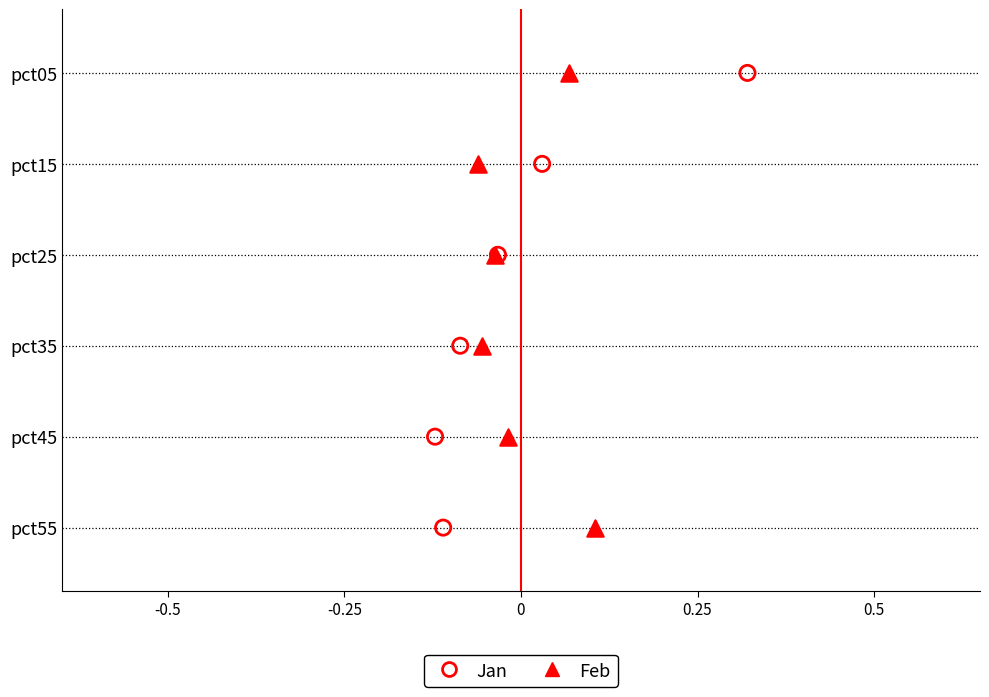

Which series reaches the maximum Y coordinate?

Jan